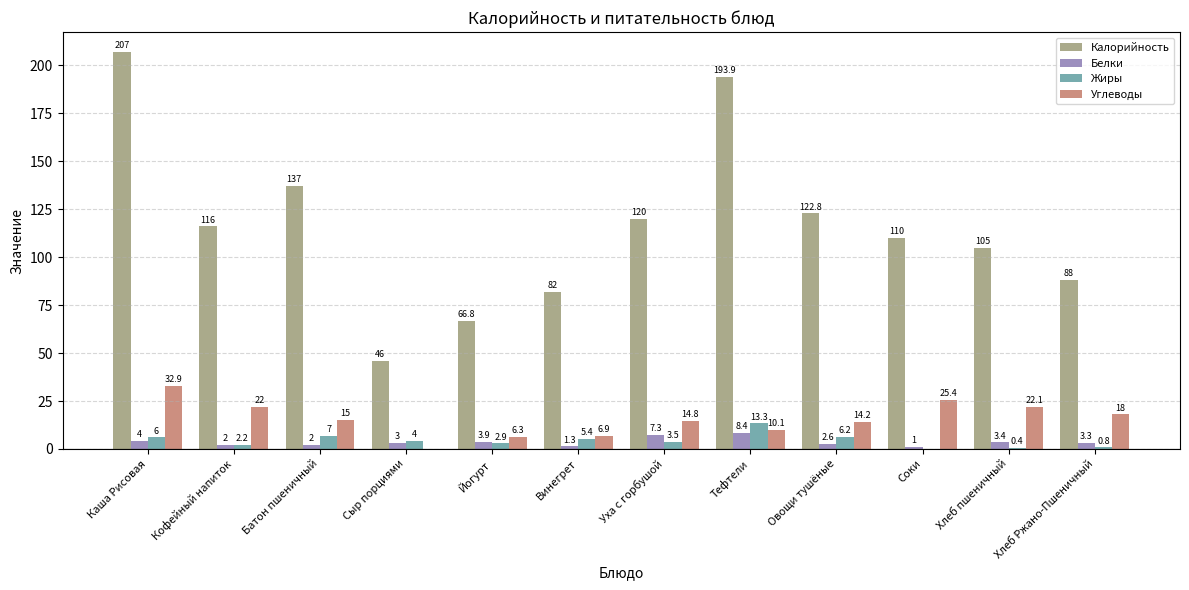

What is the average value of the Жиры series?

4.3